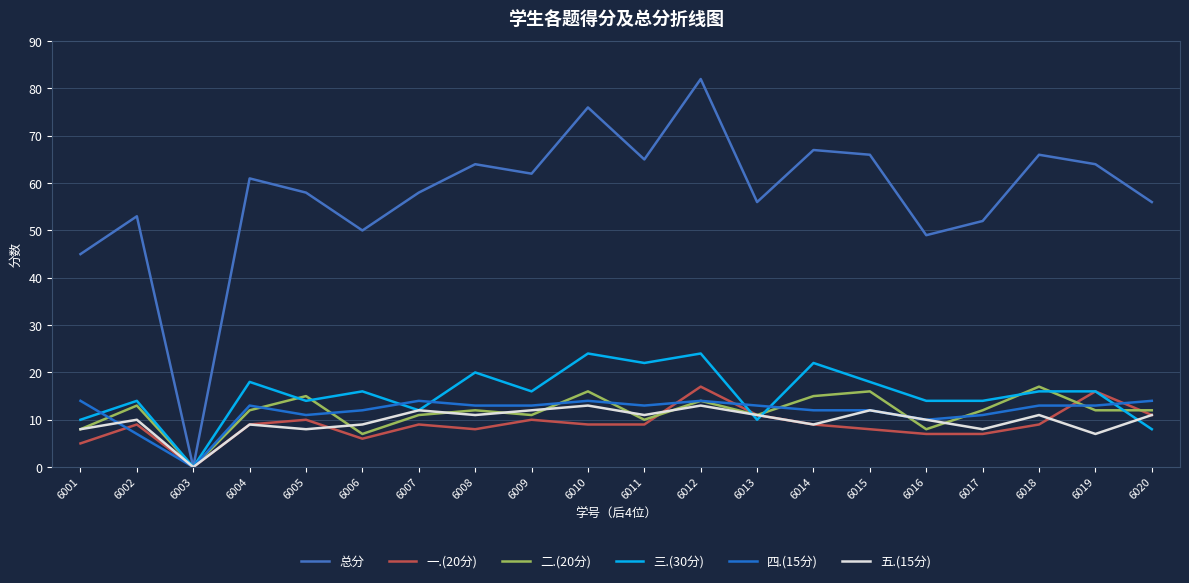

What is the total value across all series at 6018?

132